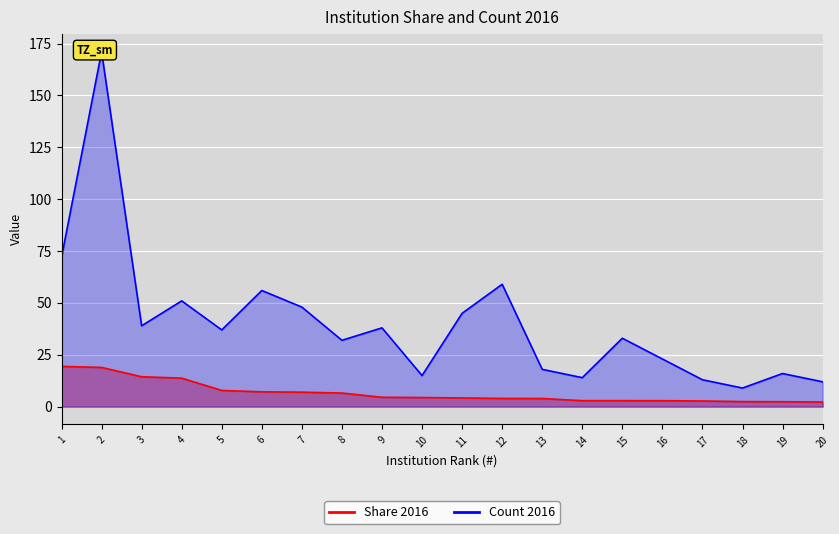

In Count 2016, how many points are higher than both neighbors (excluding endpoints)?

7